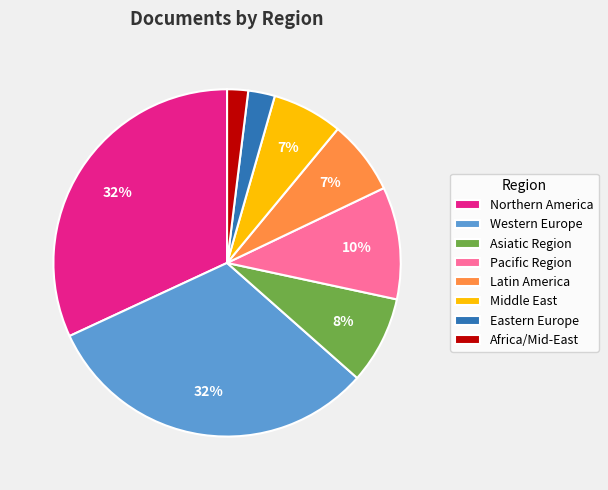

Which has a higher value, Eastern Europe or Pacific Region?

Pacific Region